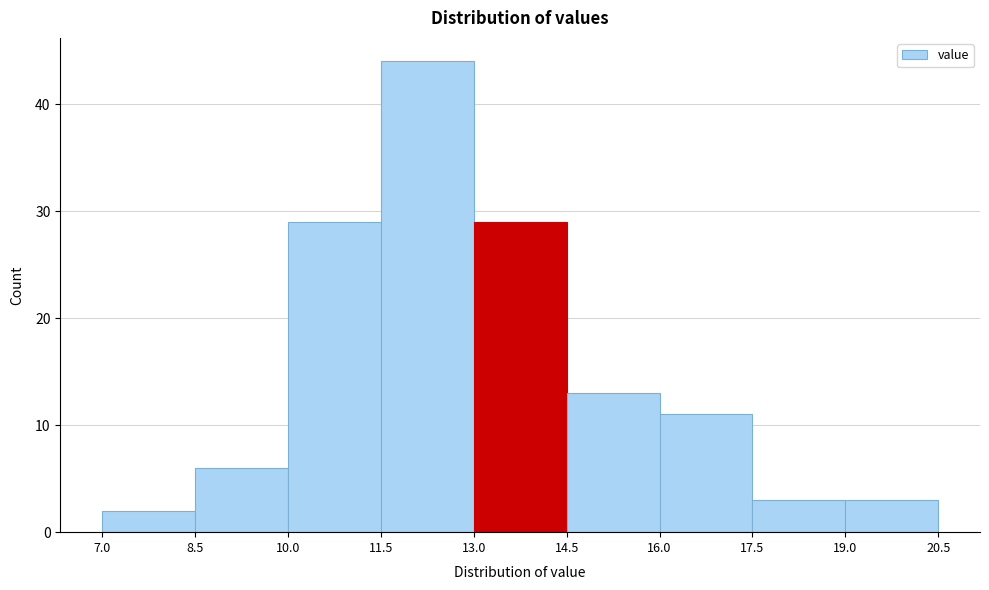

Reading left to right, transcribe this chart: for each bar, give the range it covers on the x-axis and its height. The values are not printed on the chart, so give them approximately, as read against the axis.

7.0 to 8.5: 2
8.5 to 10.0: 6
10.0 to 11.5: 29
11.5 to 13.0: 44
13.0 to 14.5: 29
14.5 to 16.0: 13
16.0 to 17.5: 11
17.5 to 19.0: 3
19.0 to 20.5: 3